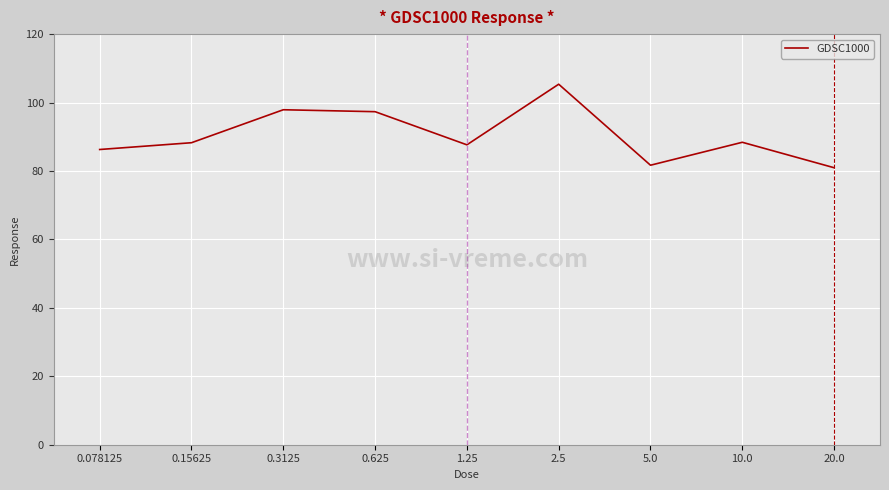

True or false: the data shows 88.4 at 10.0.

True